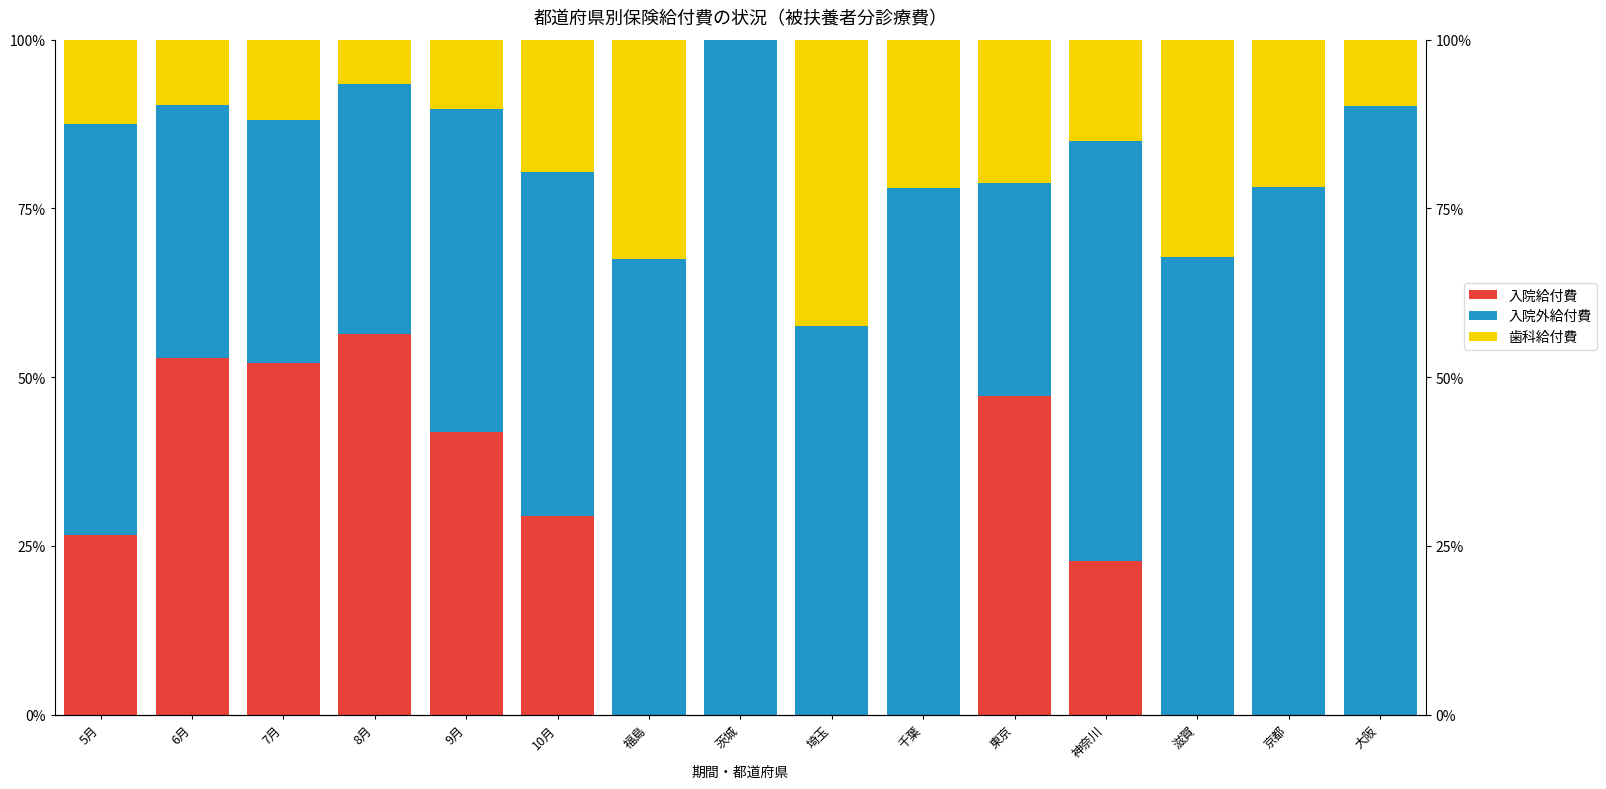

The 入院外給付費 series shows 61.9 at 8月. True or false?

False